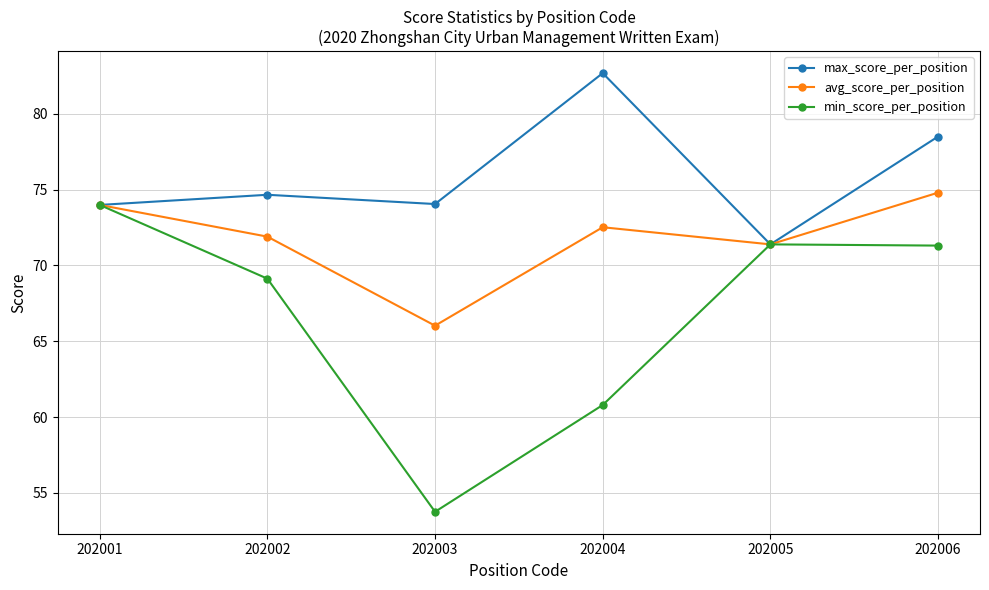

Does the chart display data point markers on the line(s)?

Yes